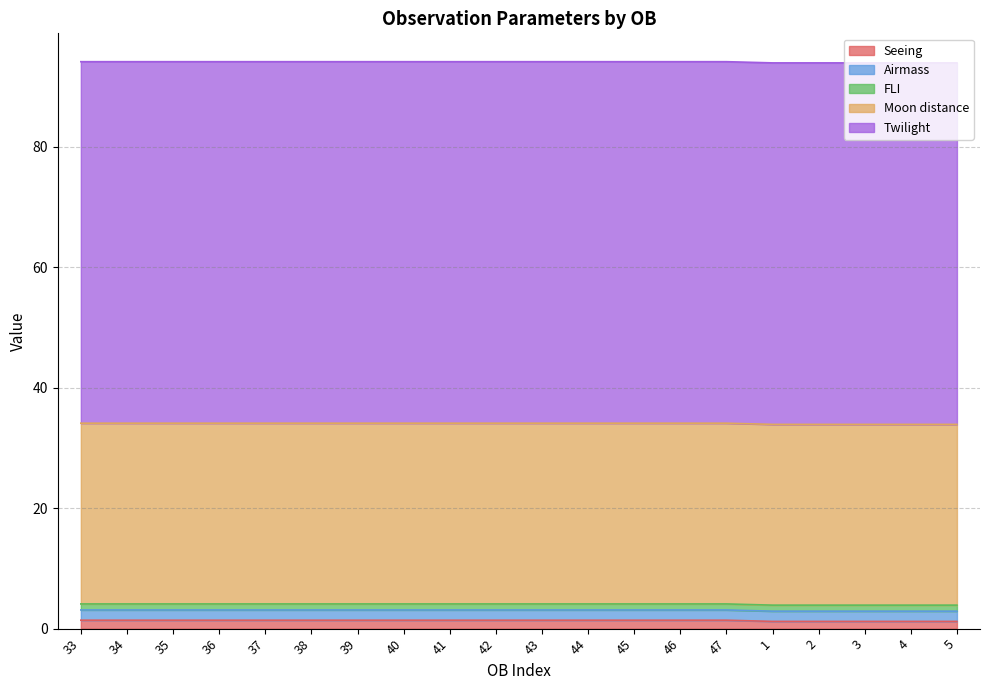

At which category is the sum across all series the highest?

33